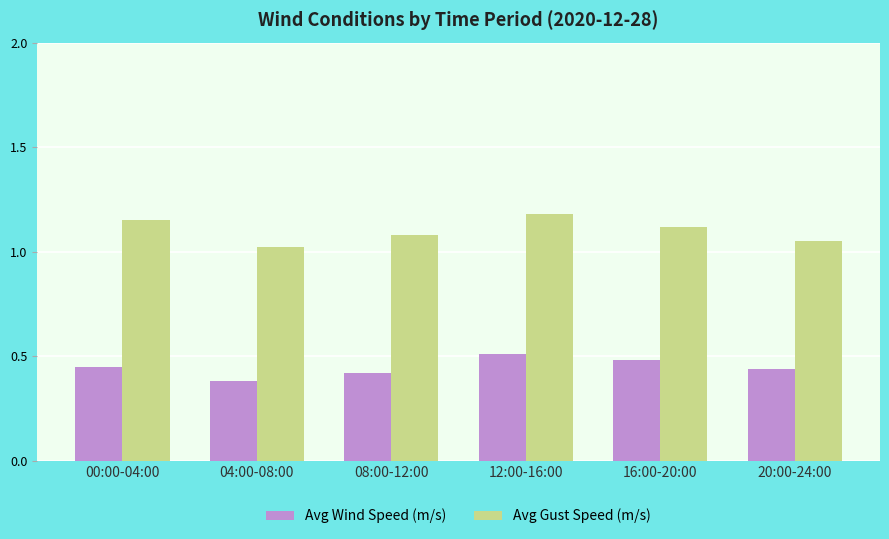

What is the difference between the maximum and minimum values in the Avg Wind Speed (m/s) series?

0.1